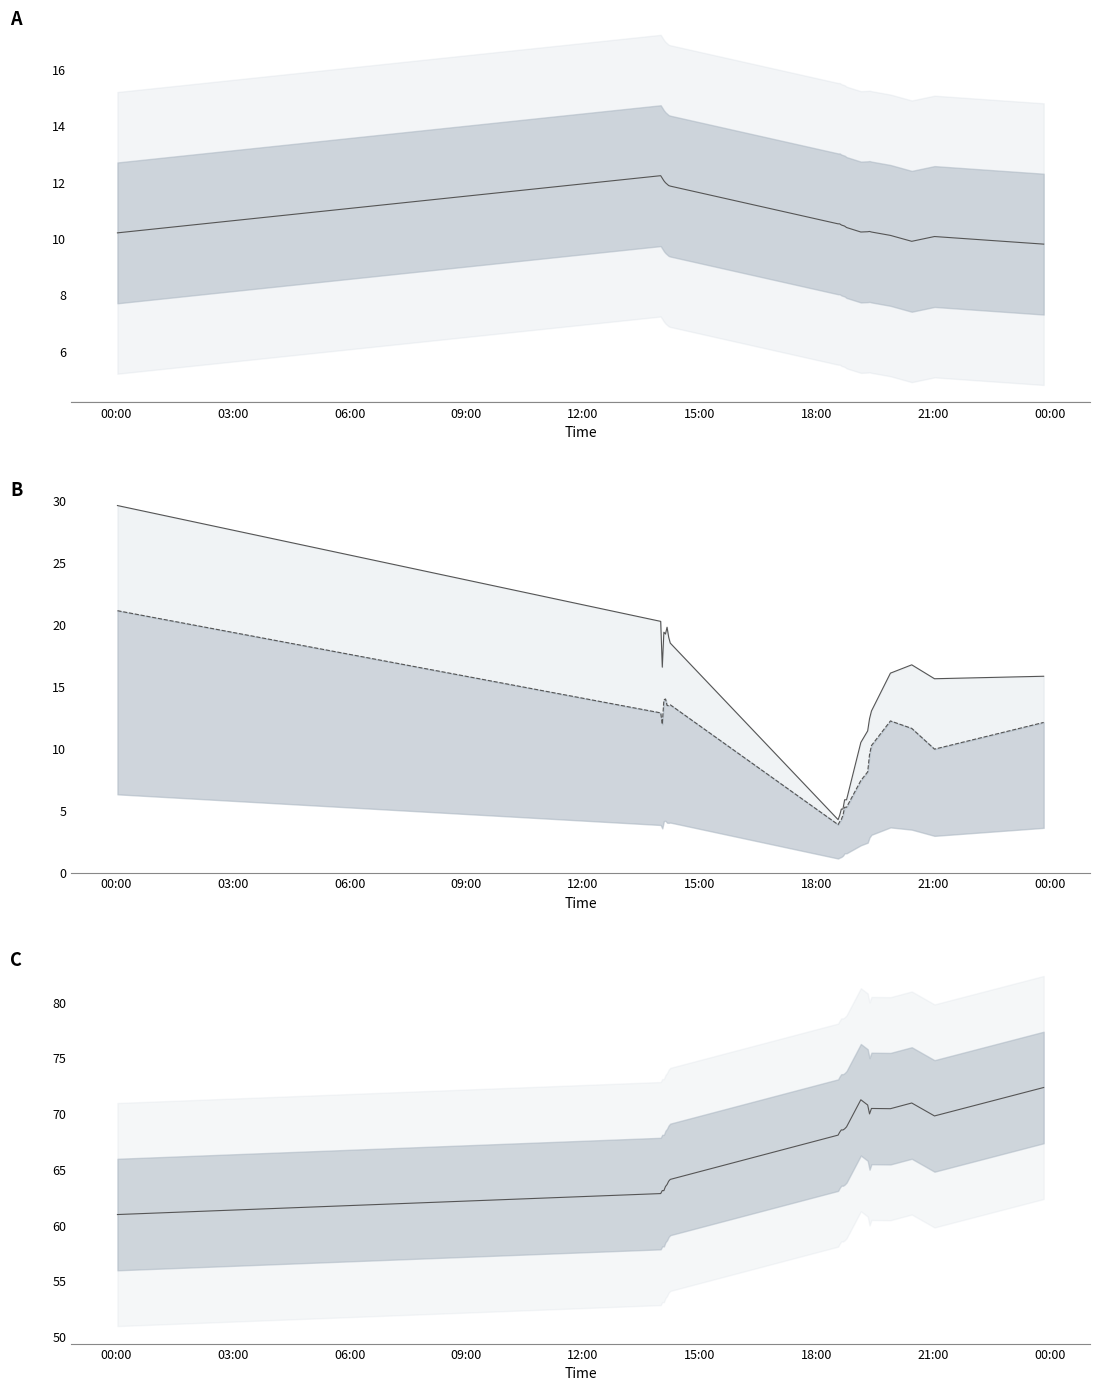

What is the value of the BME280_humidity point at the 20th from the left?

71.0